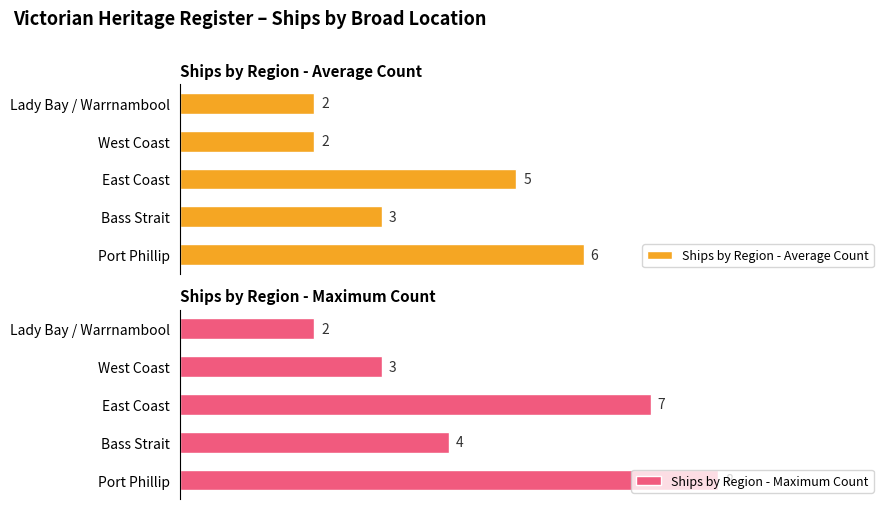

Reading left to right, extract all data points from this chart.

Ships by Region - Average Count: 6	3	5	2	2
Ships by Region - Maximum Count: 8	4	7	3	2